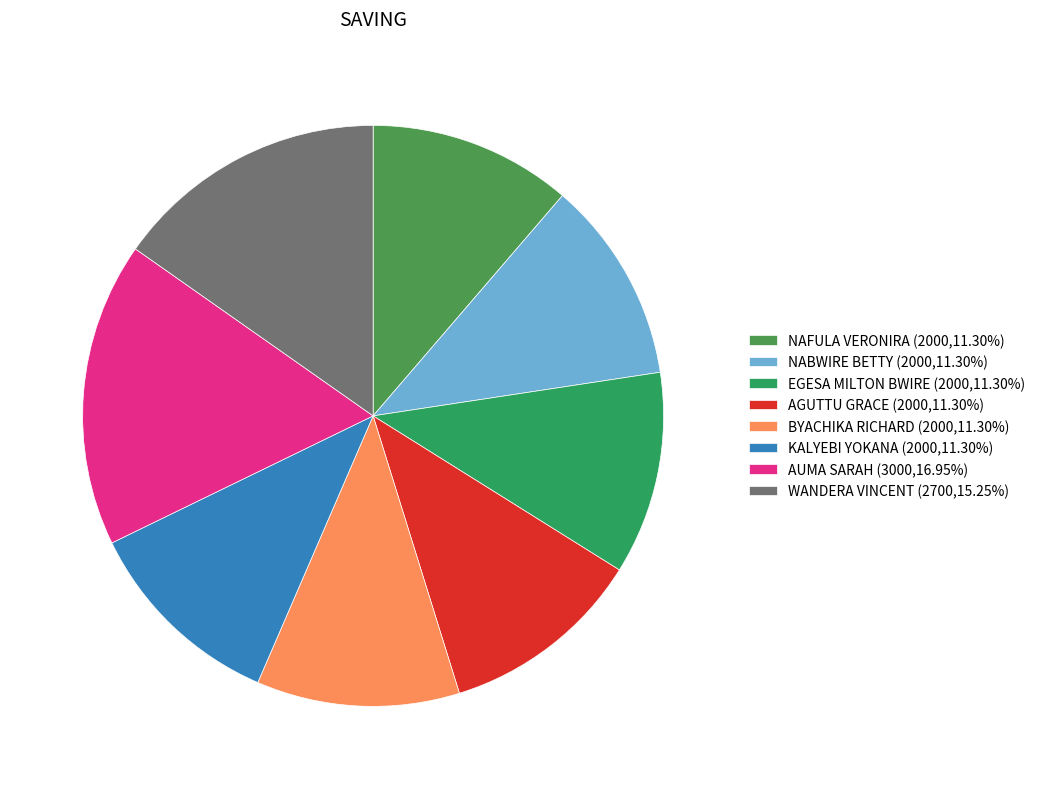

Does any single category account for the majority?

No